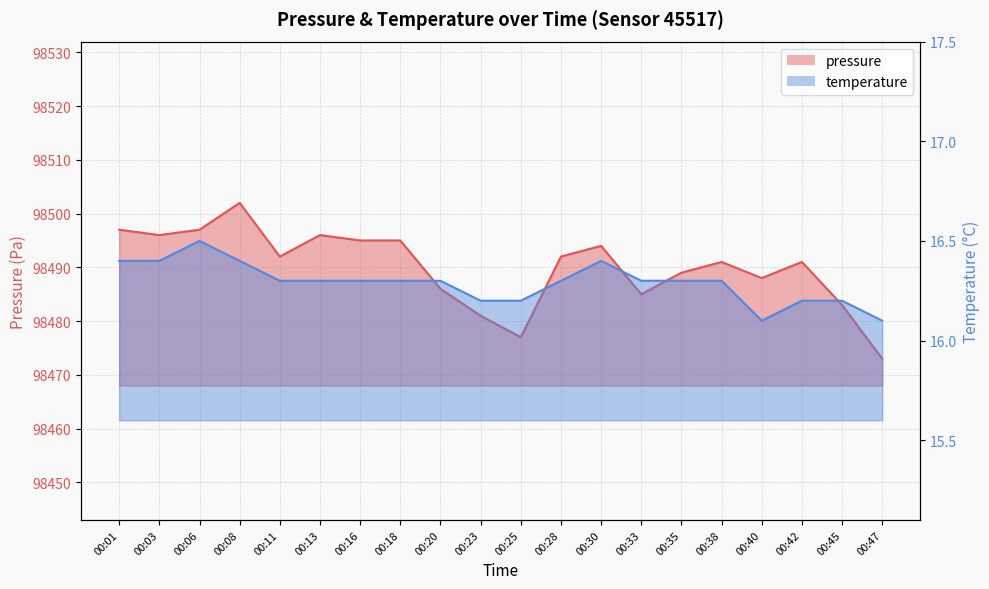

True or false: temperature and pressure cross at least once.

False